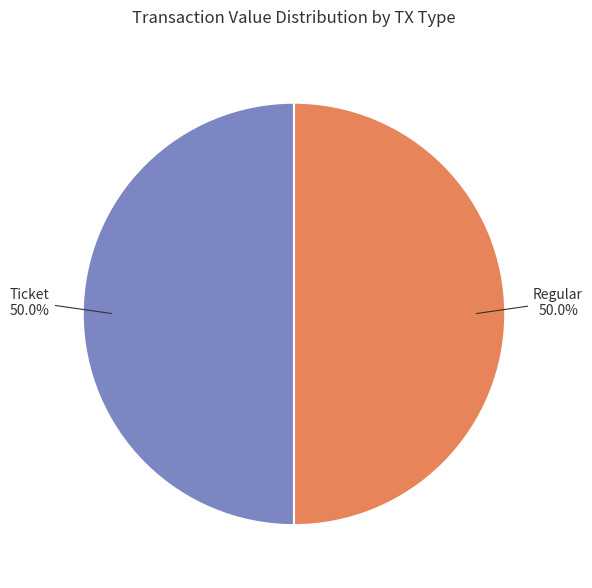

To the nearest percent, what is the difference between the largest and smallest slice percentages?

0%